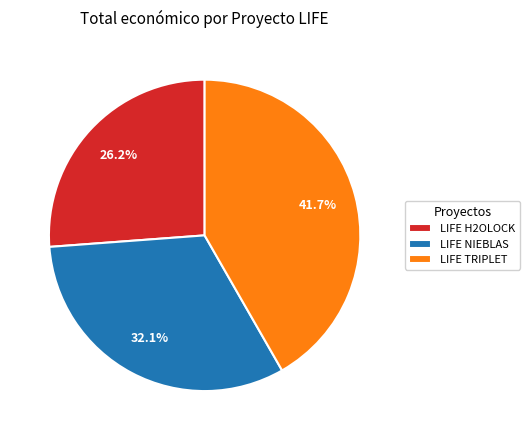

How many slices are in this pie chart?

3